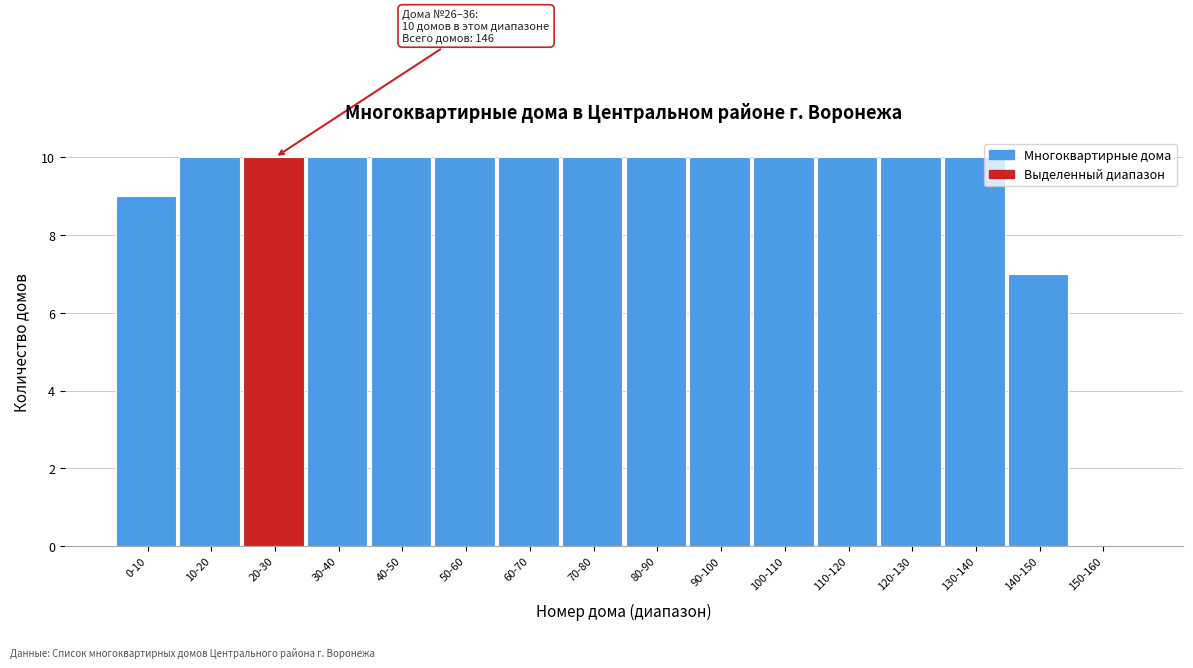

Reading left to right, what are all the values shown in this chart?

0-10=9	10-20=10	20-30=10	30-40=10	40-50=10	50-60=10	60-70=10	70-80=10	80-90=10	90-100=10	100-110=10	110-120=10	120-130=10	130-140=10	140-150=7	150-160=0